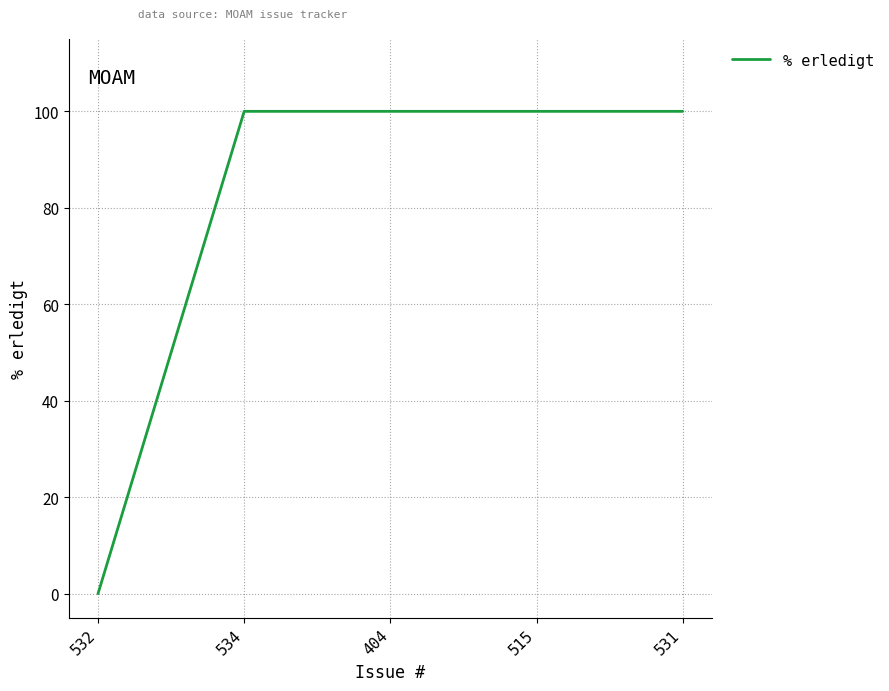

What position from the left is 515?

4